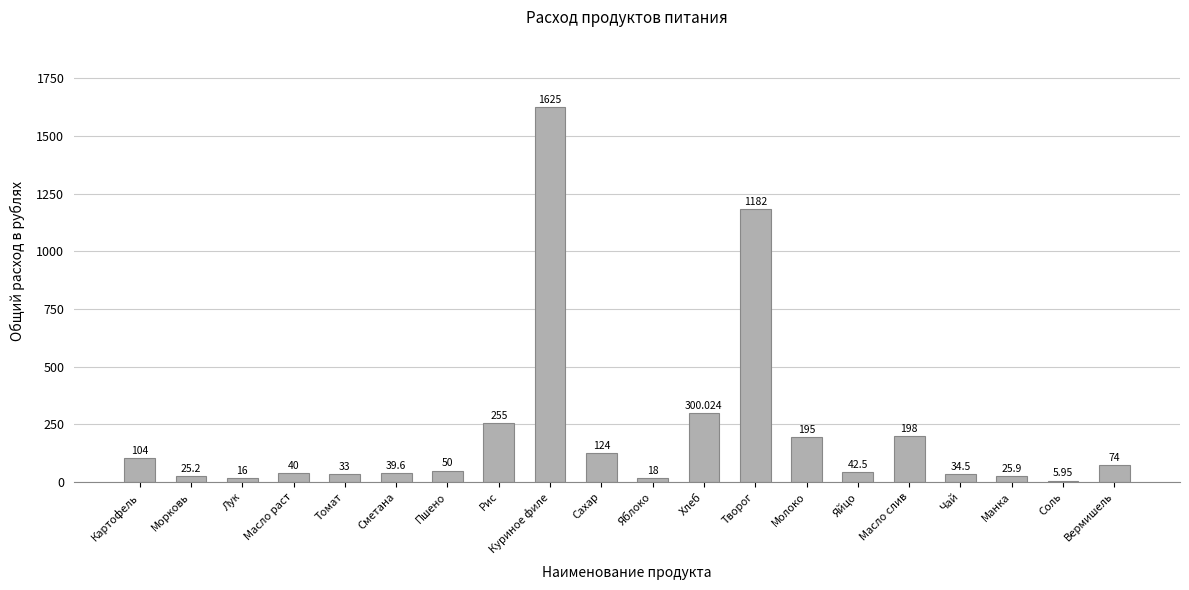

What is the label of the 9th bar from the left?

Куриное филе